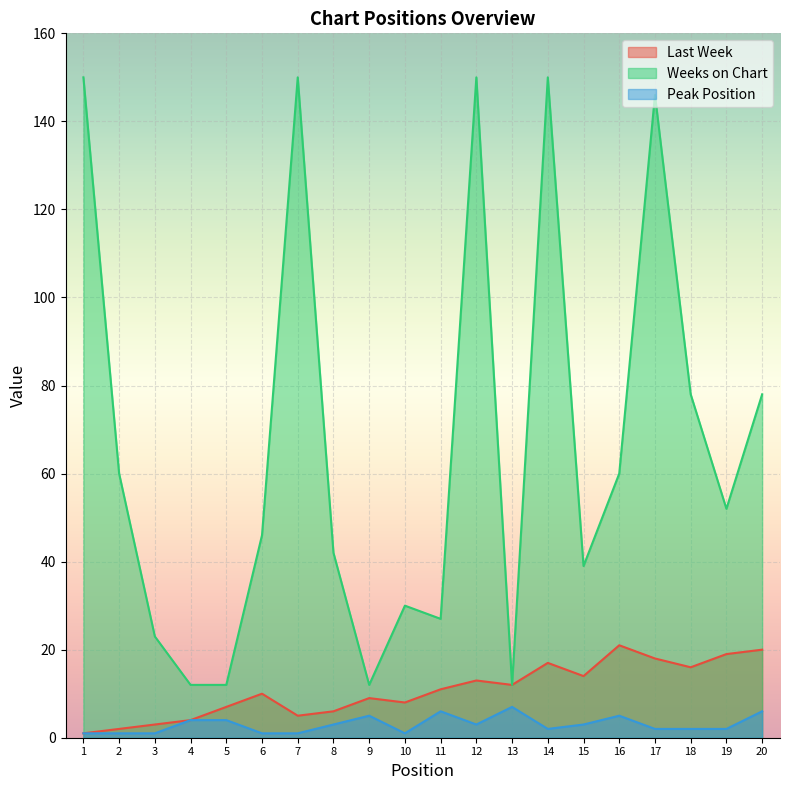

At how many categories does at least one series exceed 125?

5